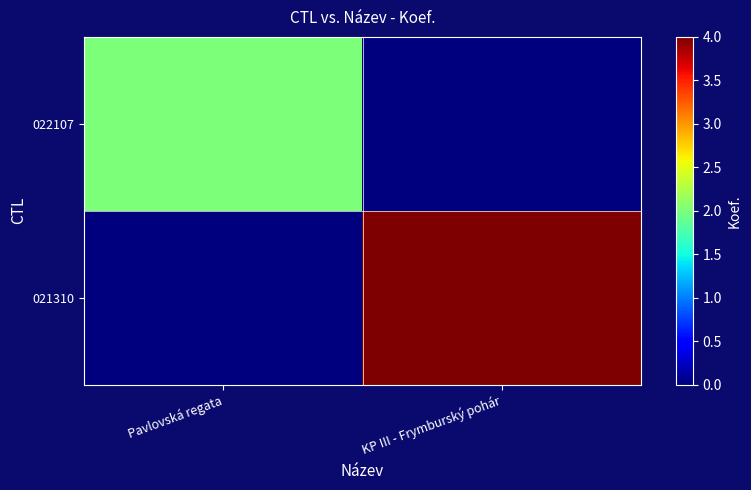

At which category is the sum across all series the highest?

KP III - Frymburský pohár